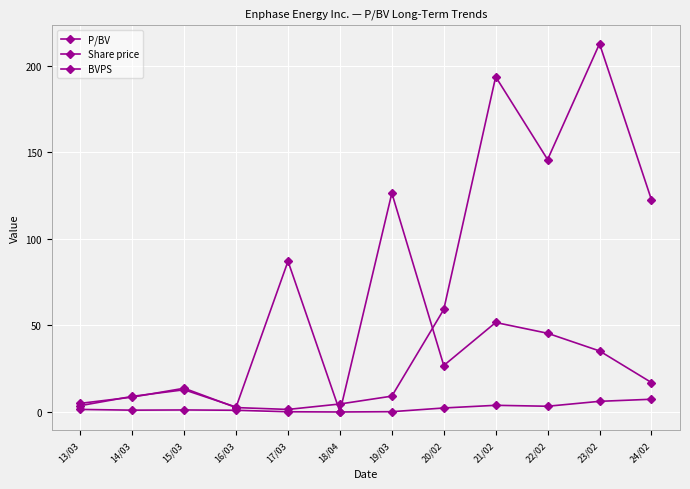

How many lines are shown in the chart?

3